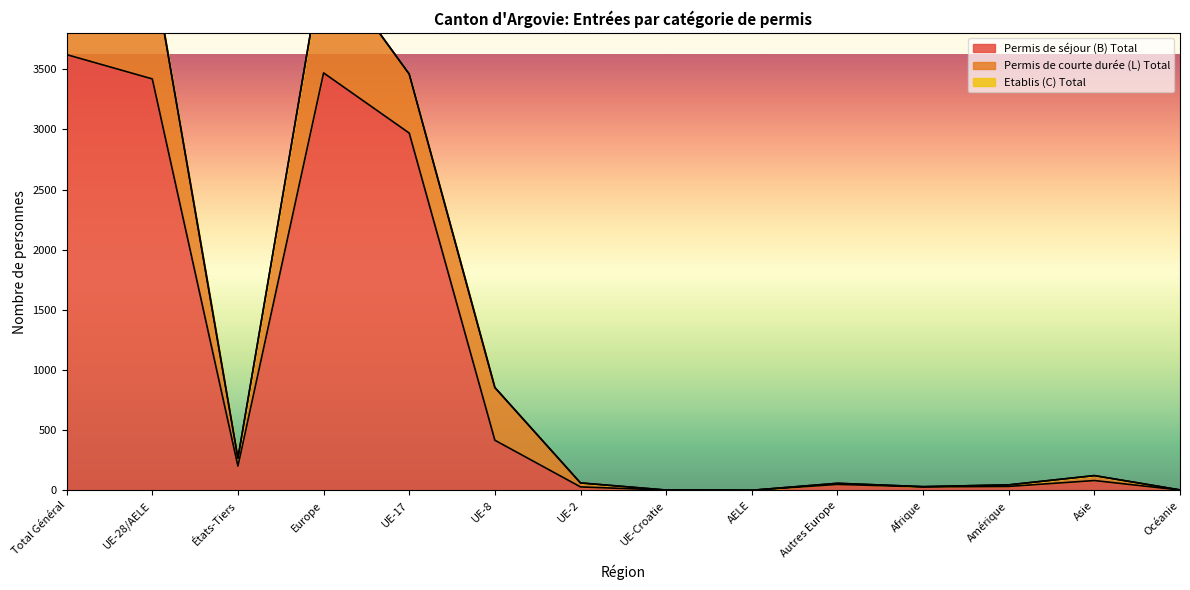

What is the greatest value displayed?

4650